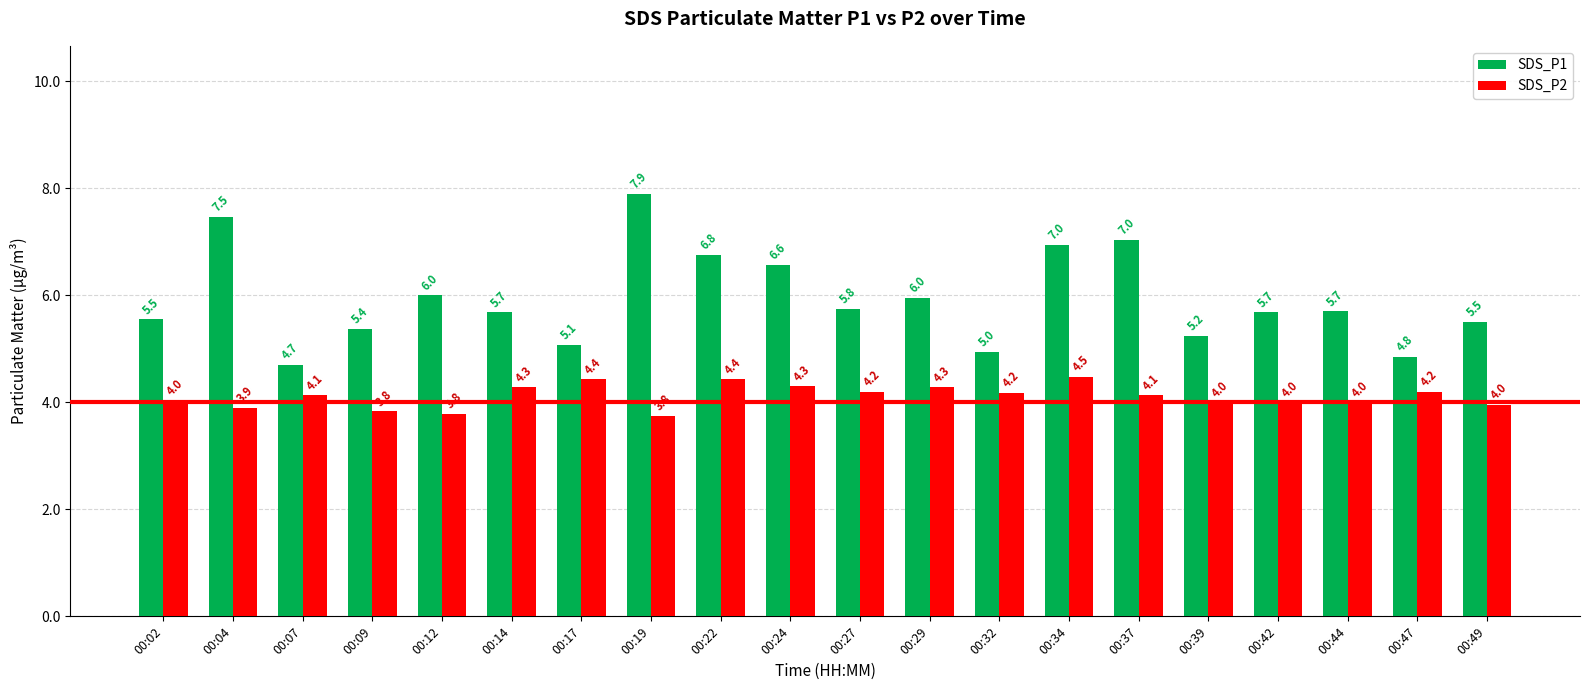

What is the total value across all series at 00:22?

11.2